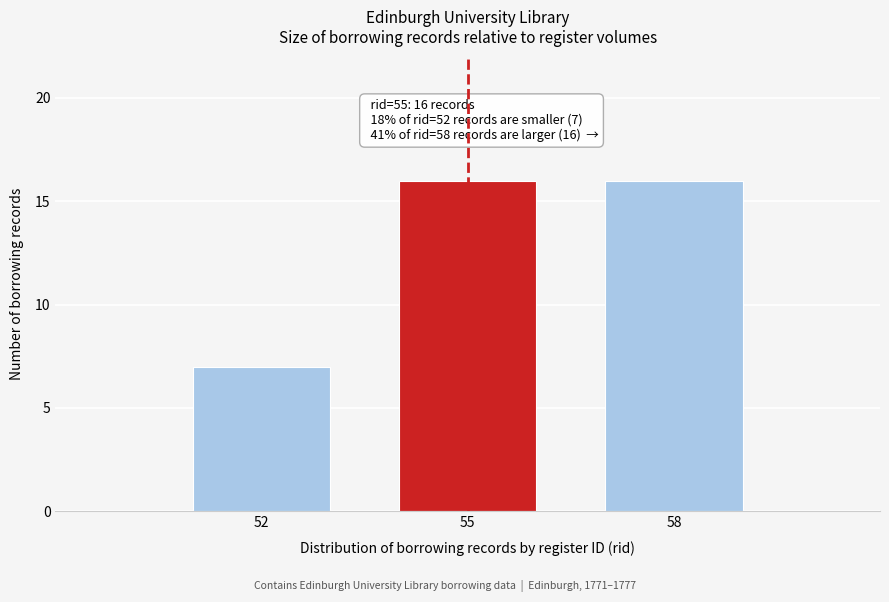

Reading left to right, extract all data points from this chart.

7	16	16